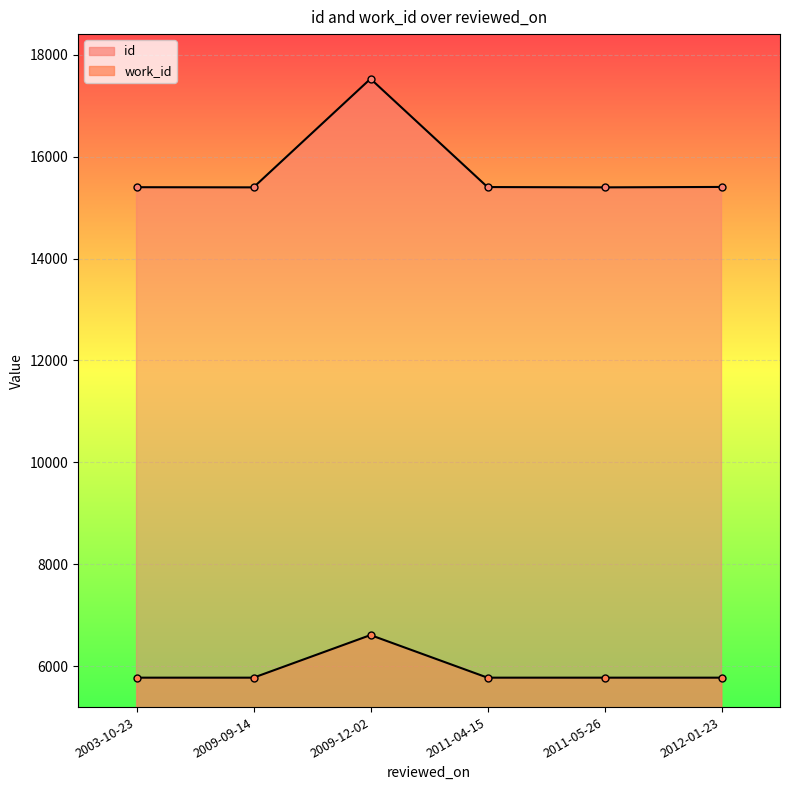

What is the label of the 4th point from the right?

2009-12-02